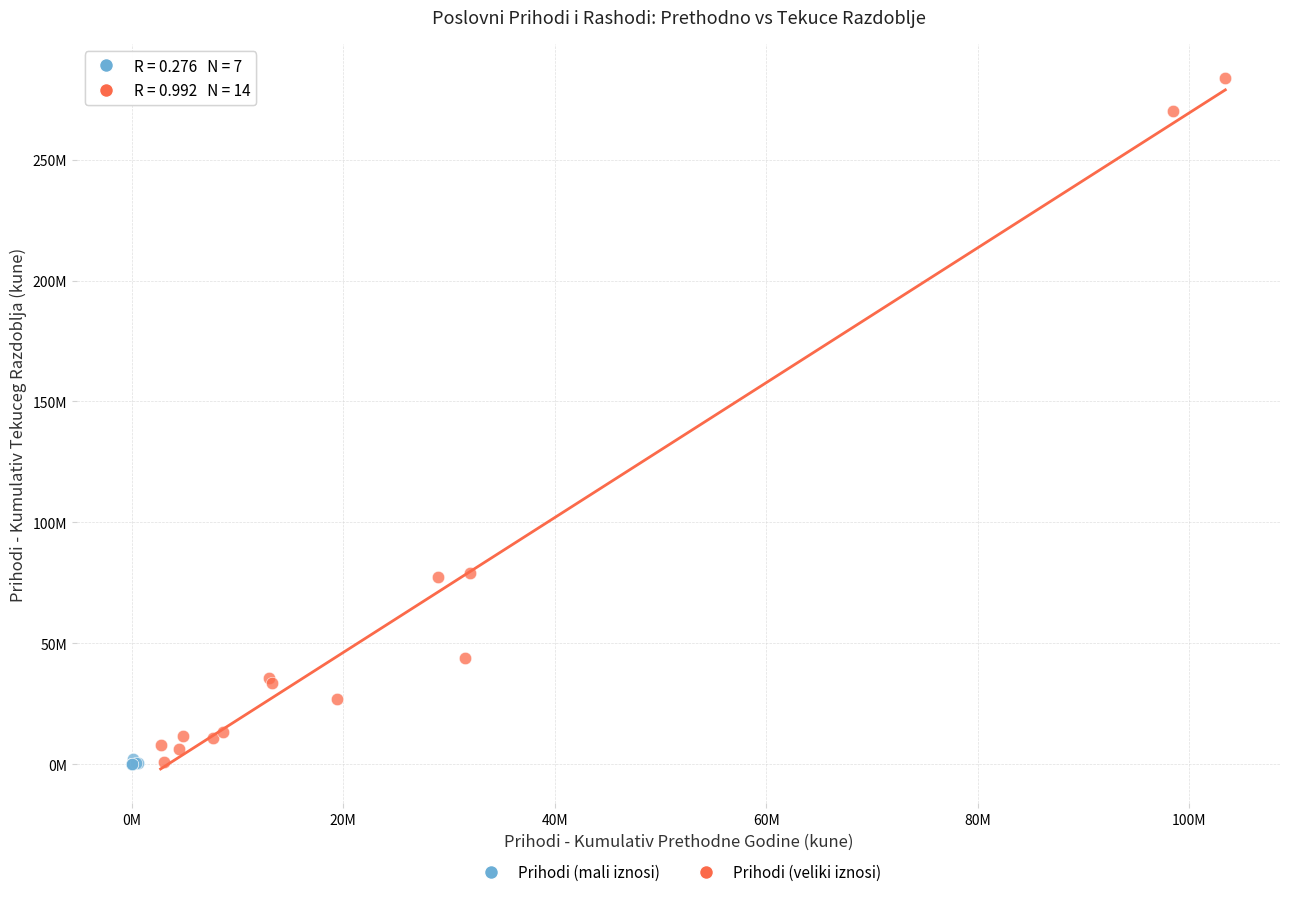

Which series has the widest spread of Y values?

Prihodi (veliki iznosi)